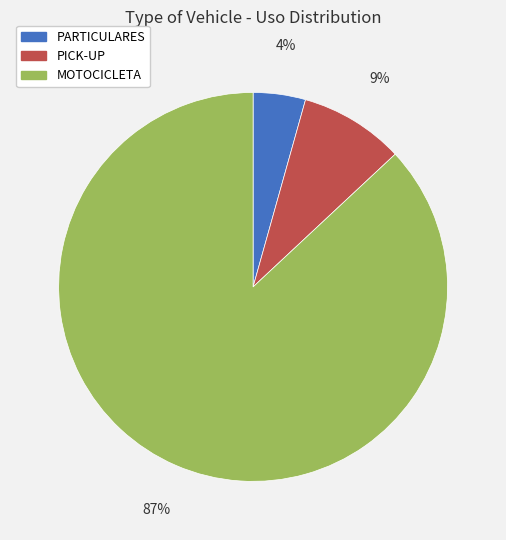

Is the sum of MOTOCICLETA and PICK-UP greater than half?

Yes